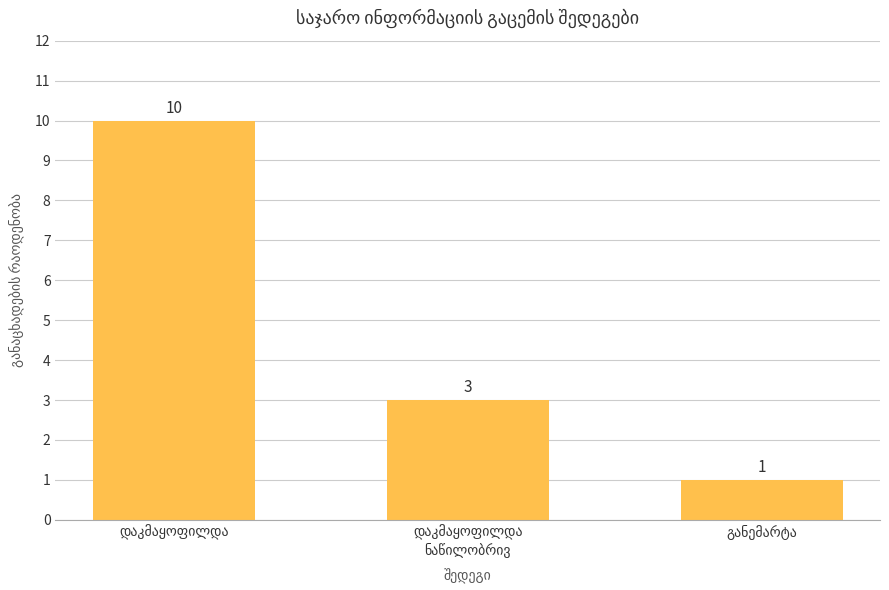

What is the value of the 1st bar from the left?

10